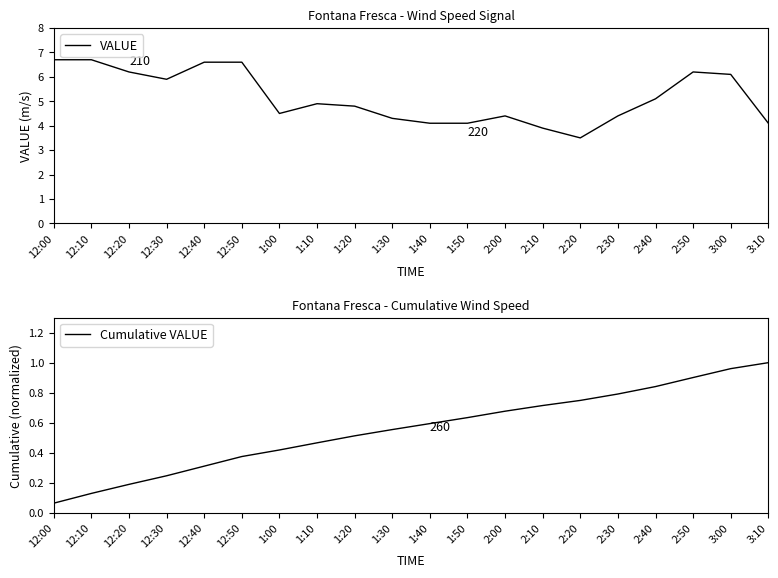

List the series in order of their peak value, highest first.

VALUE, Cumulative VALUE